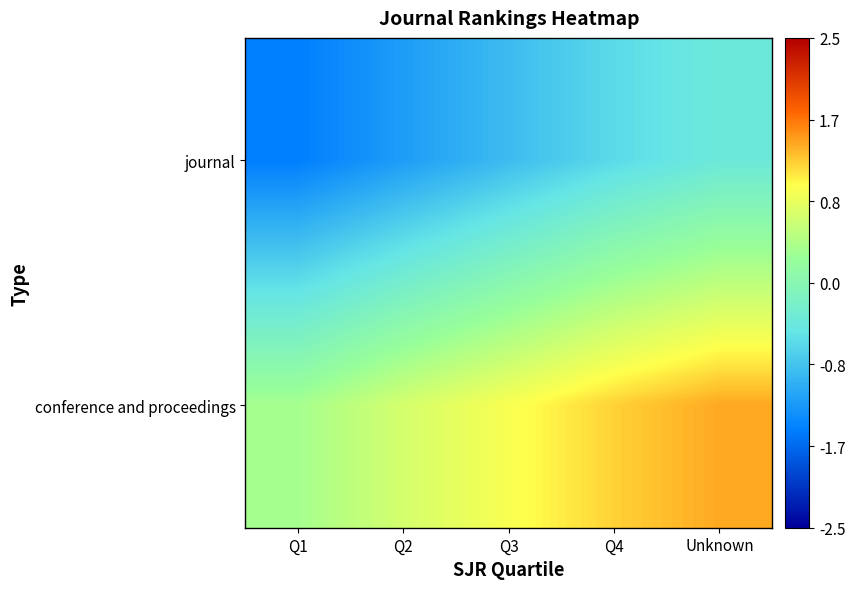

Reading left to right, transcribe all the data shown in this chart.

journal: Q1=-1.5	Q2=-1.2	Q3=-0.9	Q4=-0.6	Unknown=-0.4
conference and proceedings: Q1=0.3	Q2=0.7	Q3=0.9	Q4=1.2	Unknown=1.4